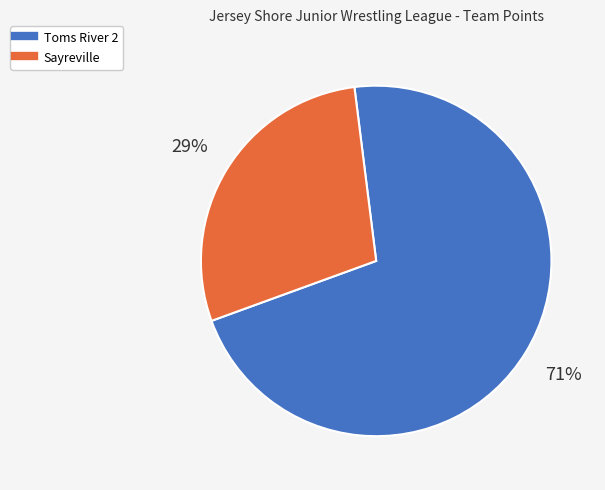

Which category has the biggest portion of the pie?

Toms River 2